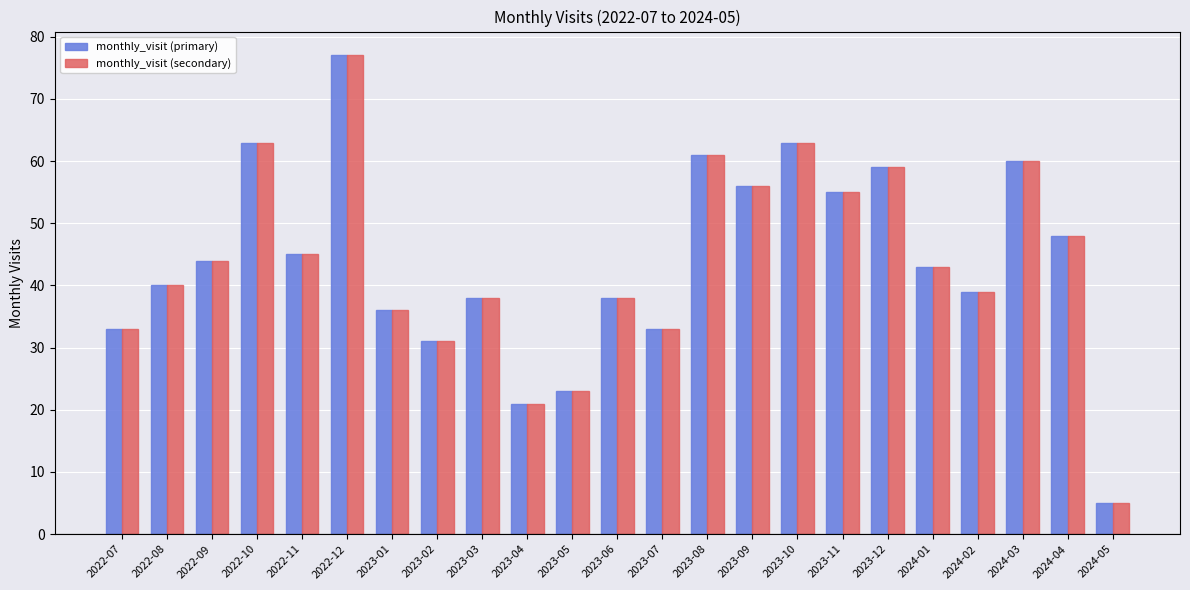

Reading left to right, list all the values displayed in this chart.

monthly_visit (primary): 33	40	44	63	45	77	36	31	38	21	23	38	33	61	56	63	55	59	43	39	60	48	5
monthly_visit (secondary): 33	40	44	63	45	77	36	31	38	21	23	38	33	61	56	63	55	59	43	39	60	48	5